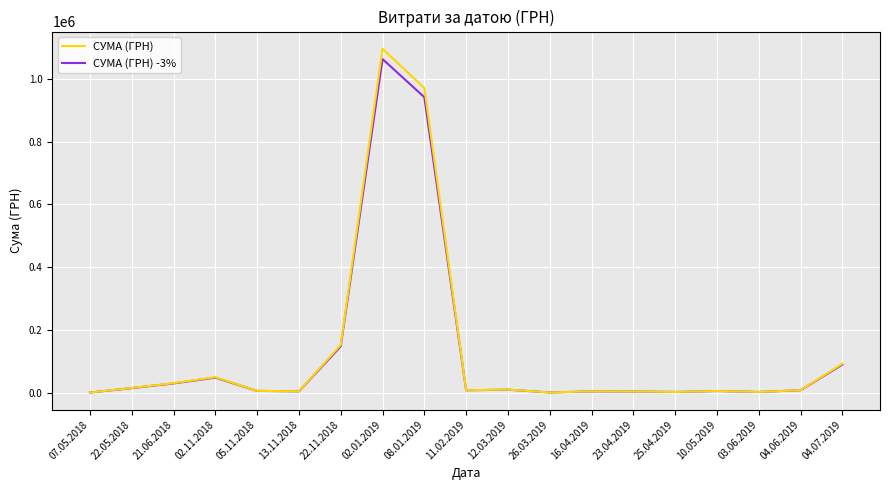

Which category has the highest value across all series?

02.01.2019